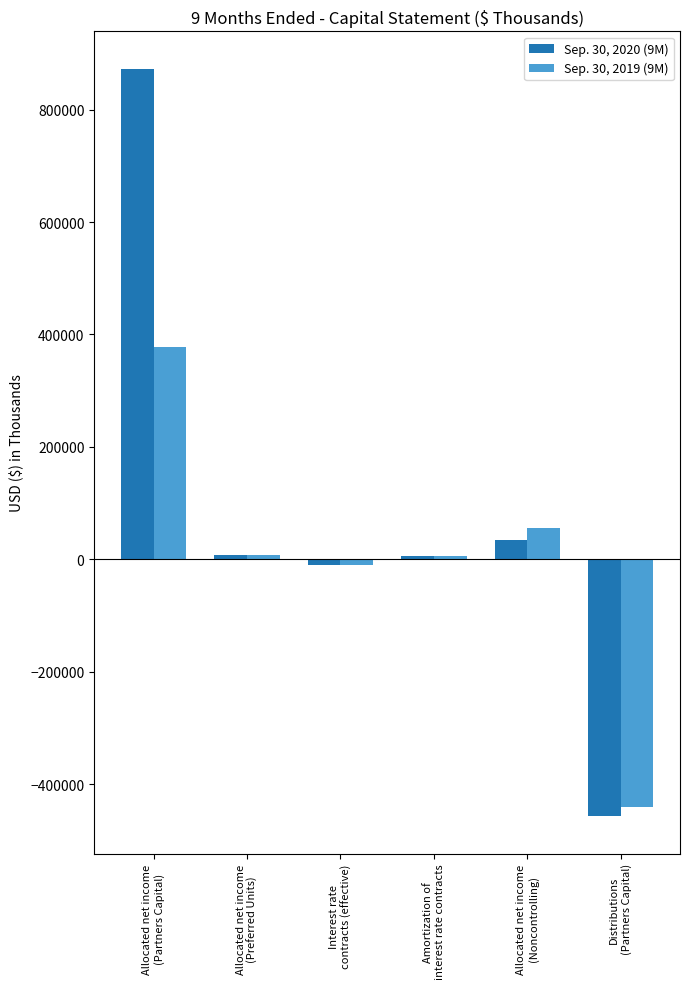

What is the label of the 6th bar from the left?

Distributions
(Partners Capital)